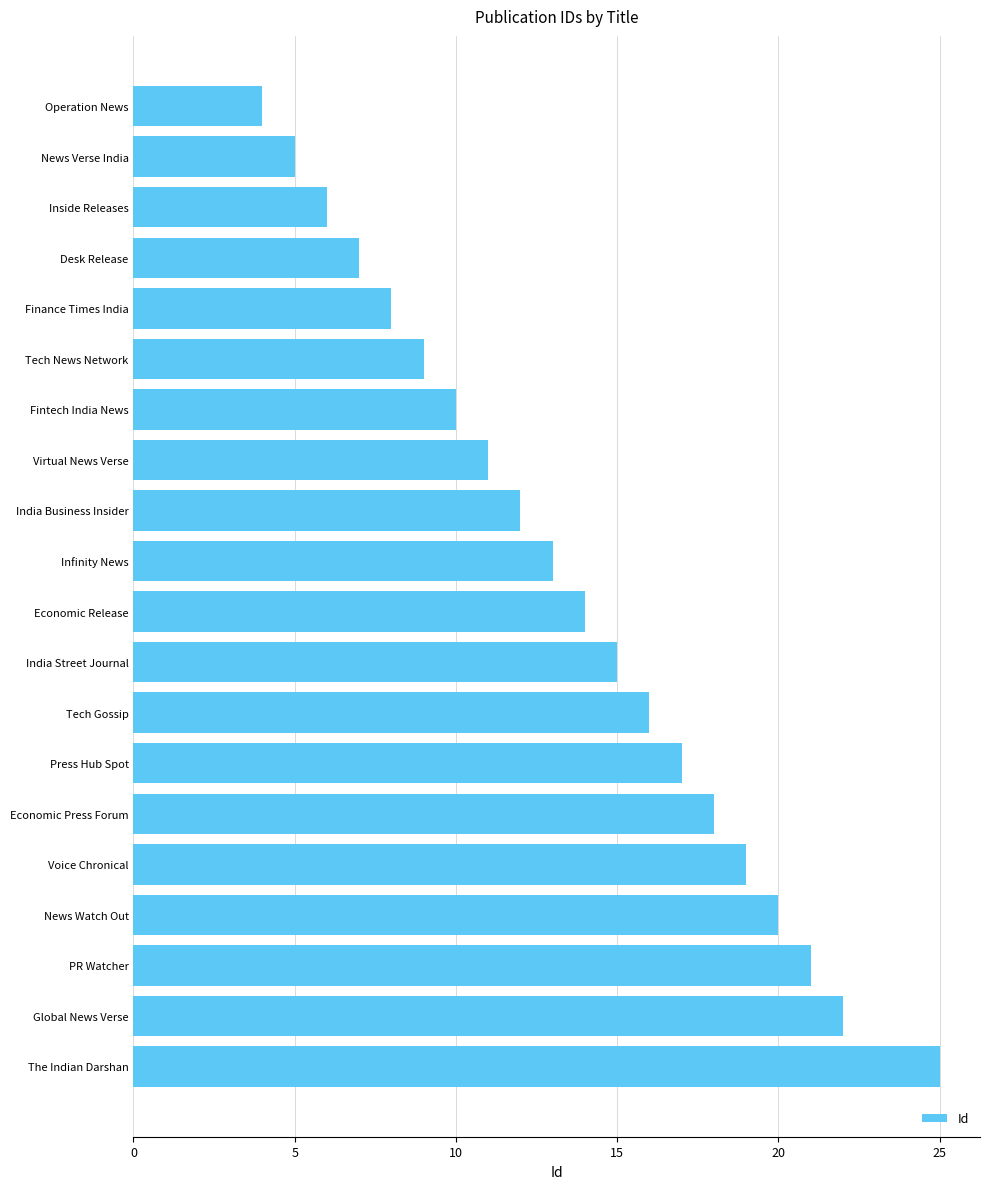

Reading top to bottom, transcribe all the data shown in this chart.

4	5	6	7	8	9	10	11	12	13	14	15	16	17	18	19	20	21	22	25